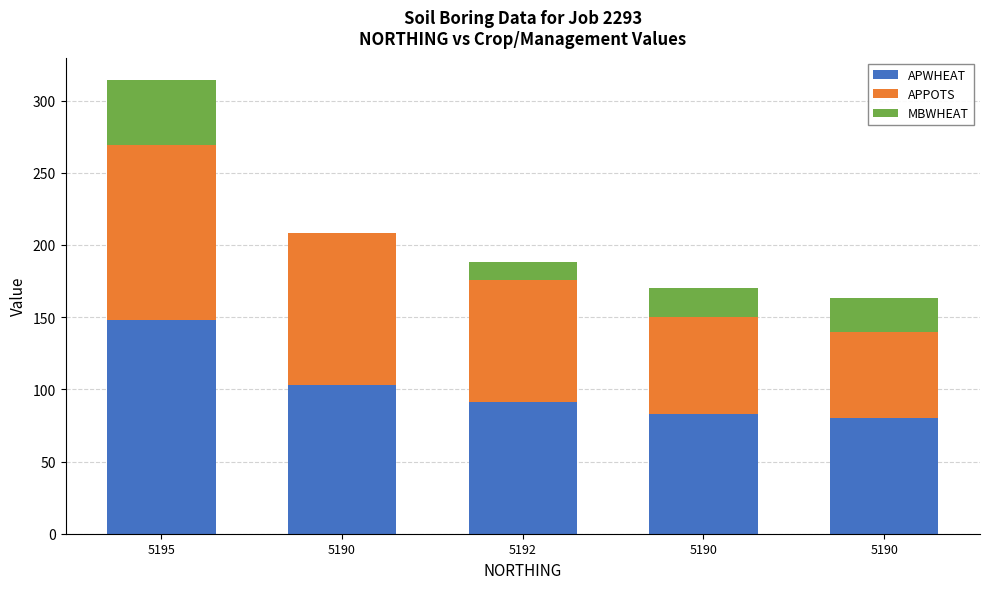

Which category has the lowest value in the MBWHEAT series?

5190